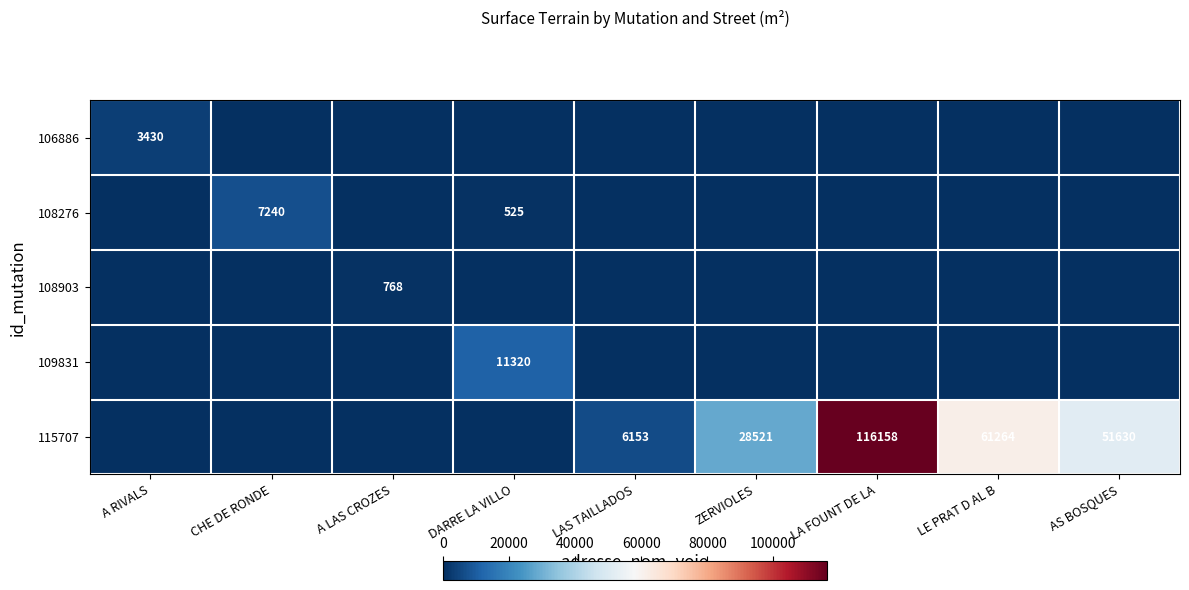

Between LA FOUNT DE LA and A LAS CROZES, which is larger?

LA FOUNT DE LA